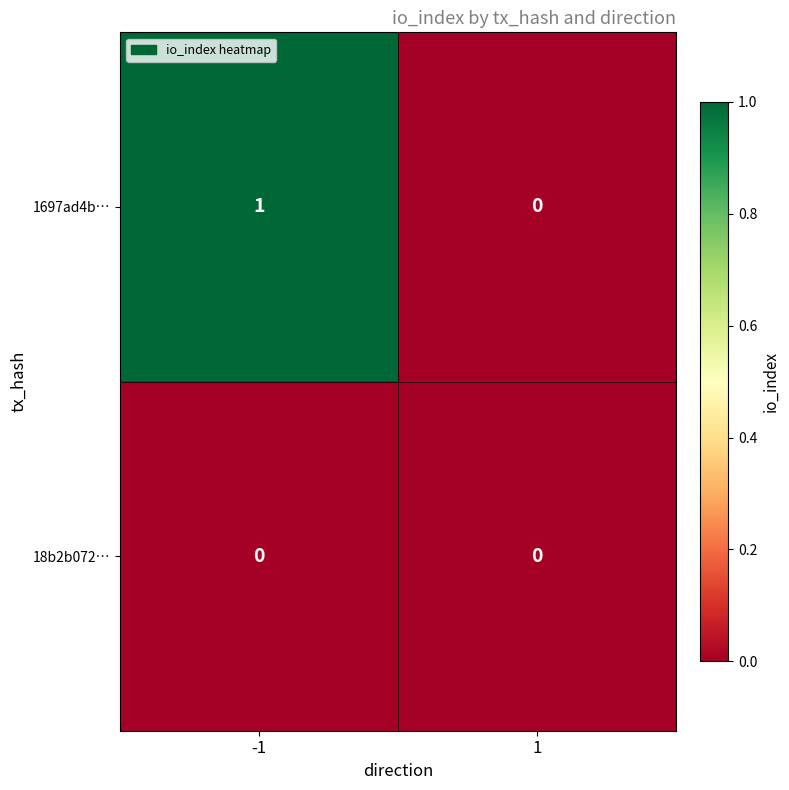

The value of 1697ad4b… at 1 is 0. True or false?

True